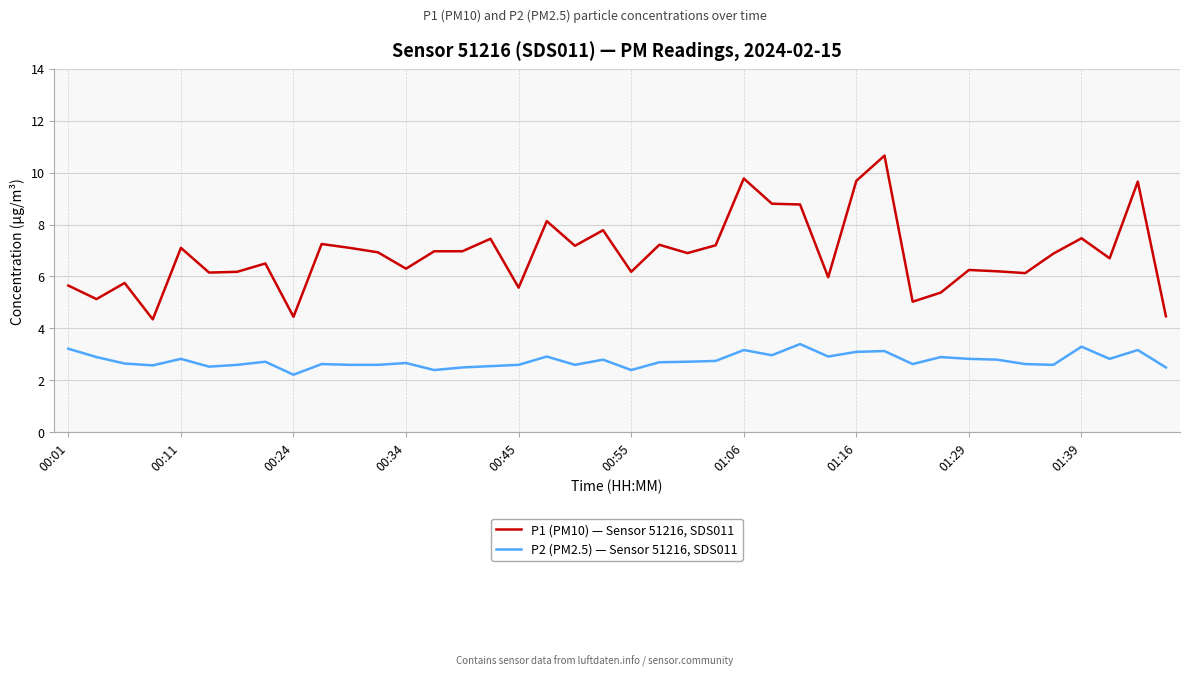

What is the greatest value displayed?

10.7